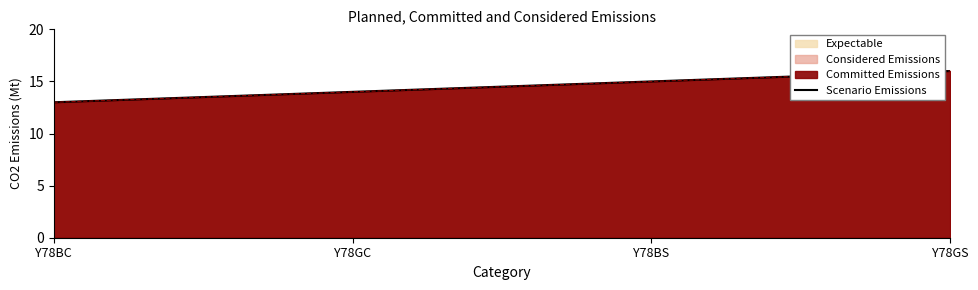

How many values are below 15?

2